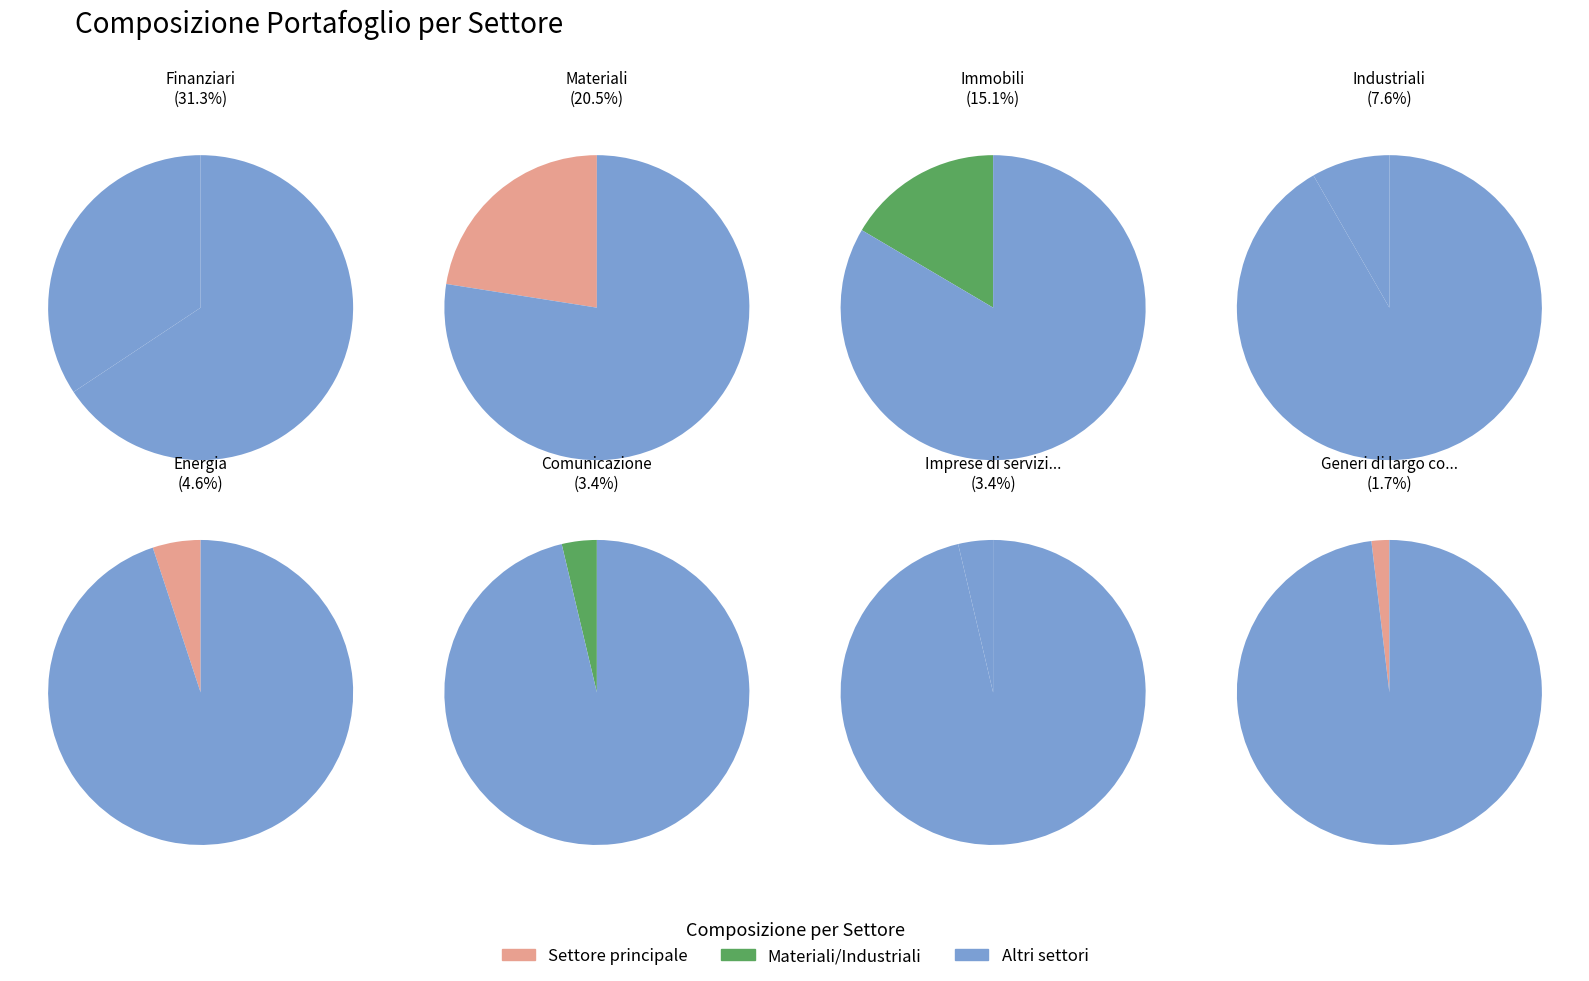

Does any single category account for the majority?

No